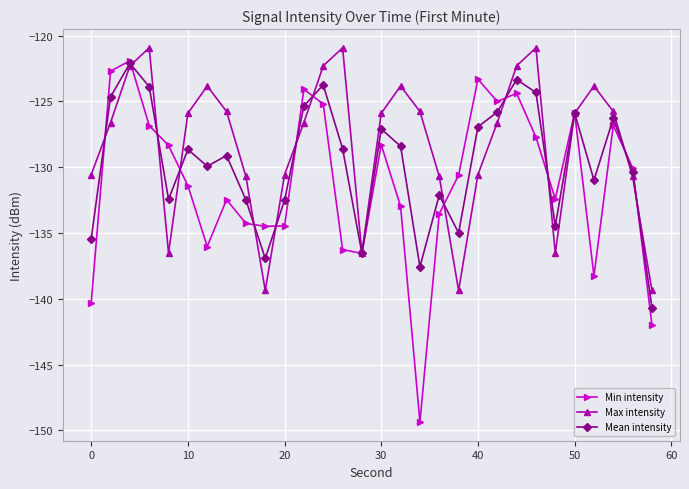

What is the minimum value for Mean intensity?

-140.7